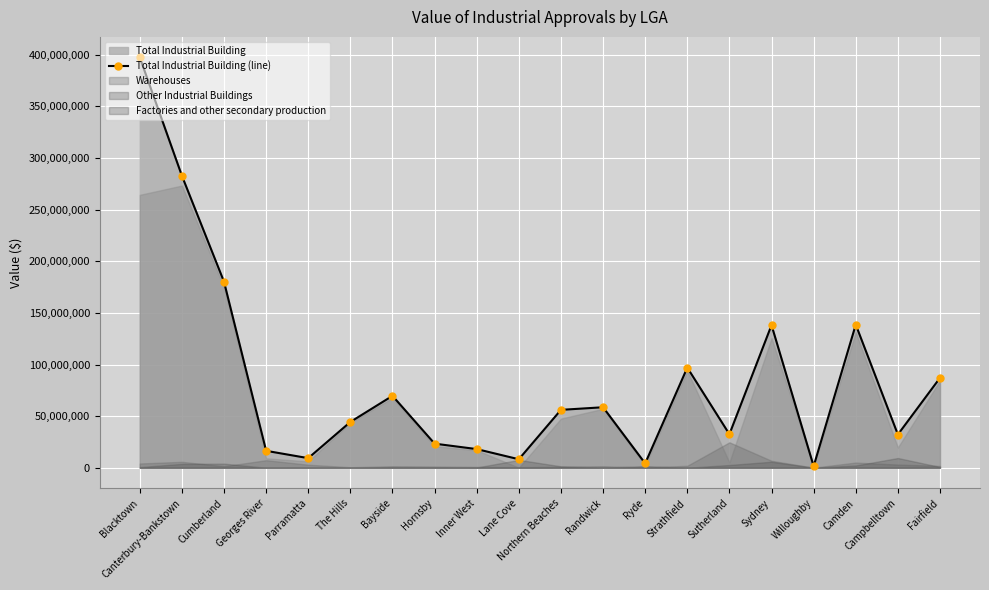

Reading right to left, what are all the values shown in this chart?

Fairfield=87051000	Campbelltown=32166000	Camden=138597000	Willoughby=1503000	Sydney=138133000	Sutherland=32454000	Strathfield=96971000	Ryde=4179000	Randwick=58593000	Northern Beaches=56068000	Lane Cove=8212000	Inner West=18063000	Hornsby=23327000	Bayside=69638000	The Hills=44365000	Parramatta=9285000	Georges River=16384000	Cumberland=180109000	Canterbury-Bankstown=282813000	Blacktown=397482000